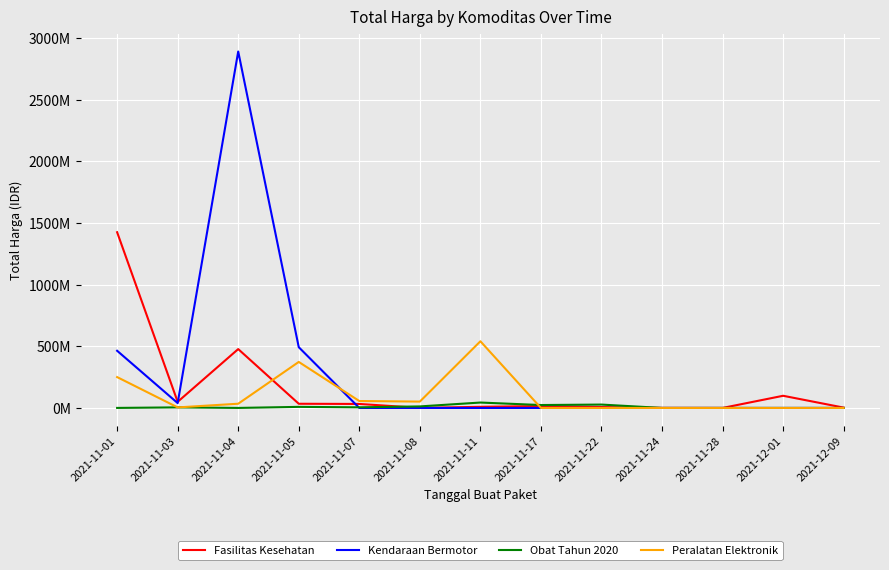

True or false: Obat Tahun 2020 has more than 1 interior local peaks.

True